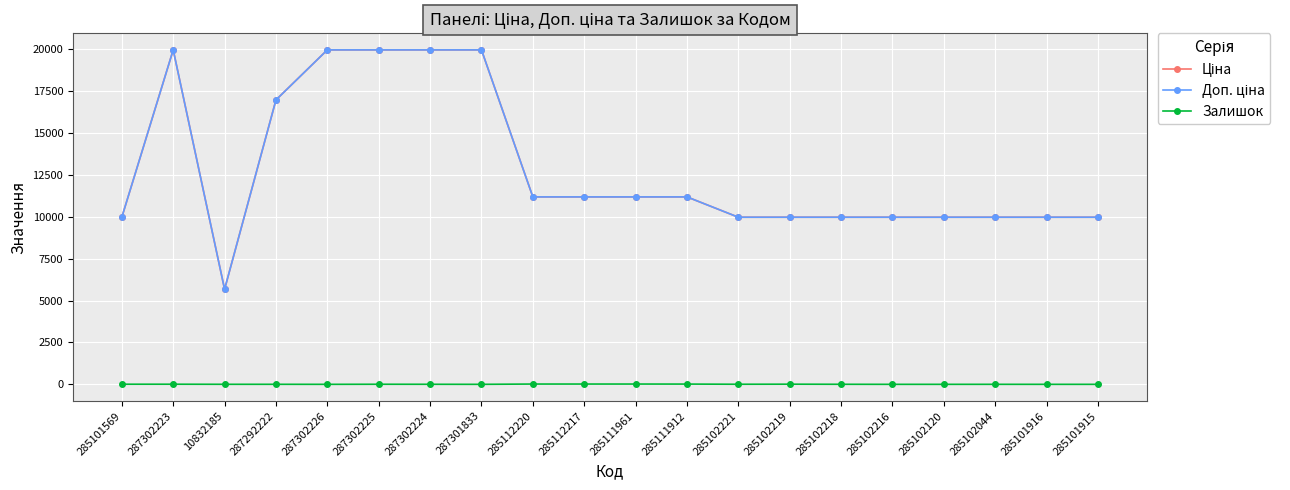

Does the chart have visible grid lines?

Yes